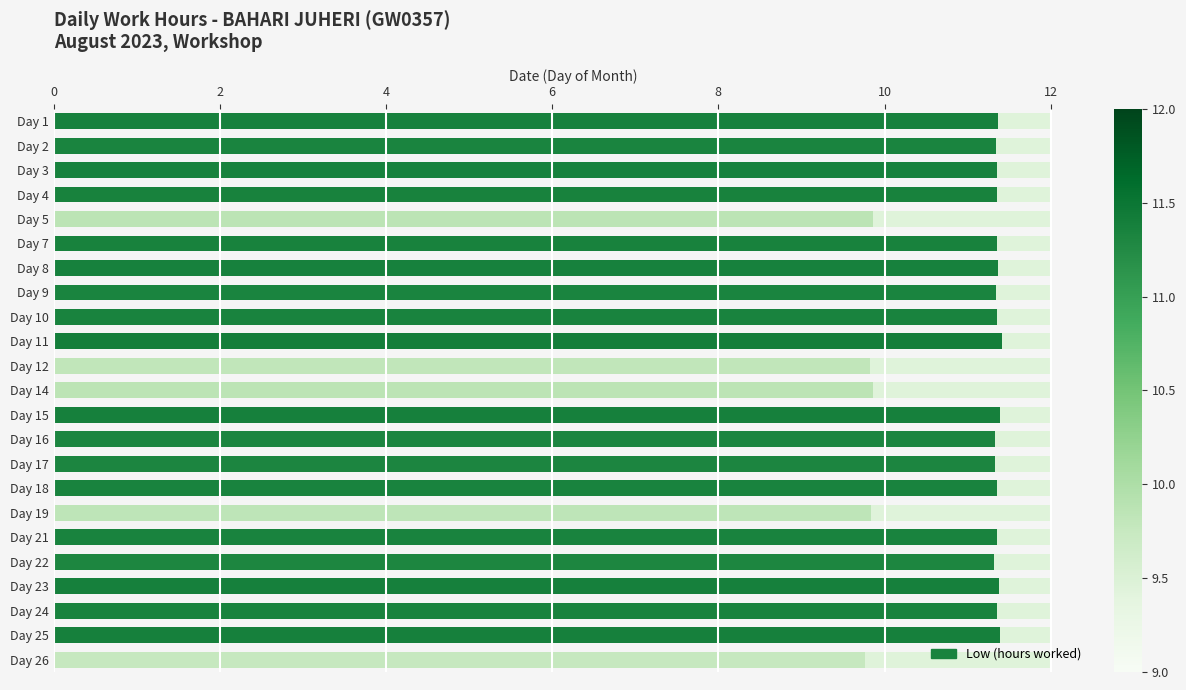

What is the sum of the values at 15 and 4?

22.7